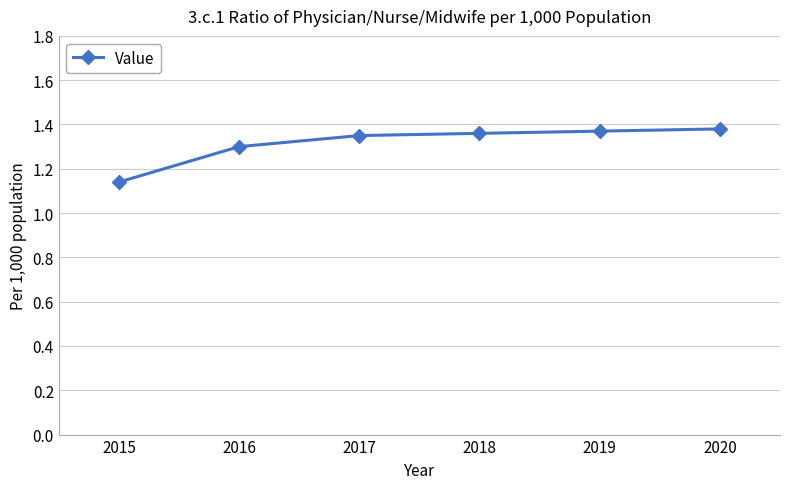

What is the change in value from 2016 to 2018?

+0.1